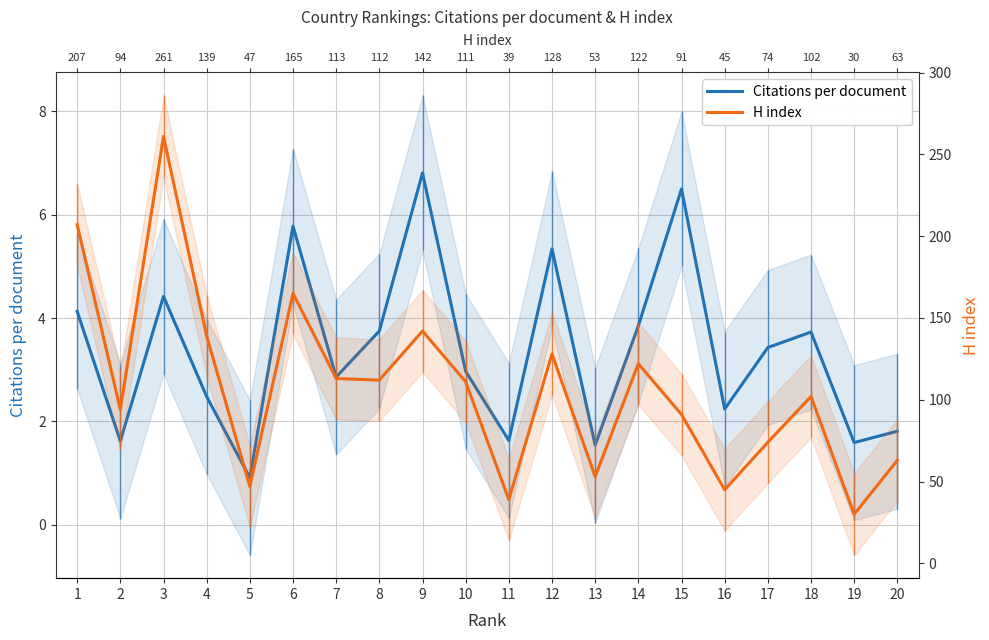

Between 13 and 16, which series saw the biggest shift?

H index